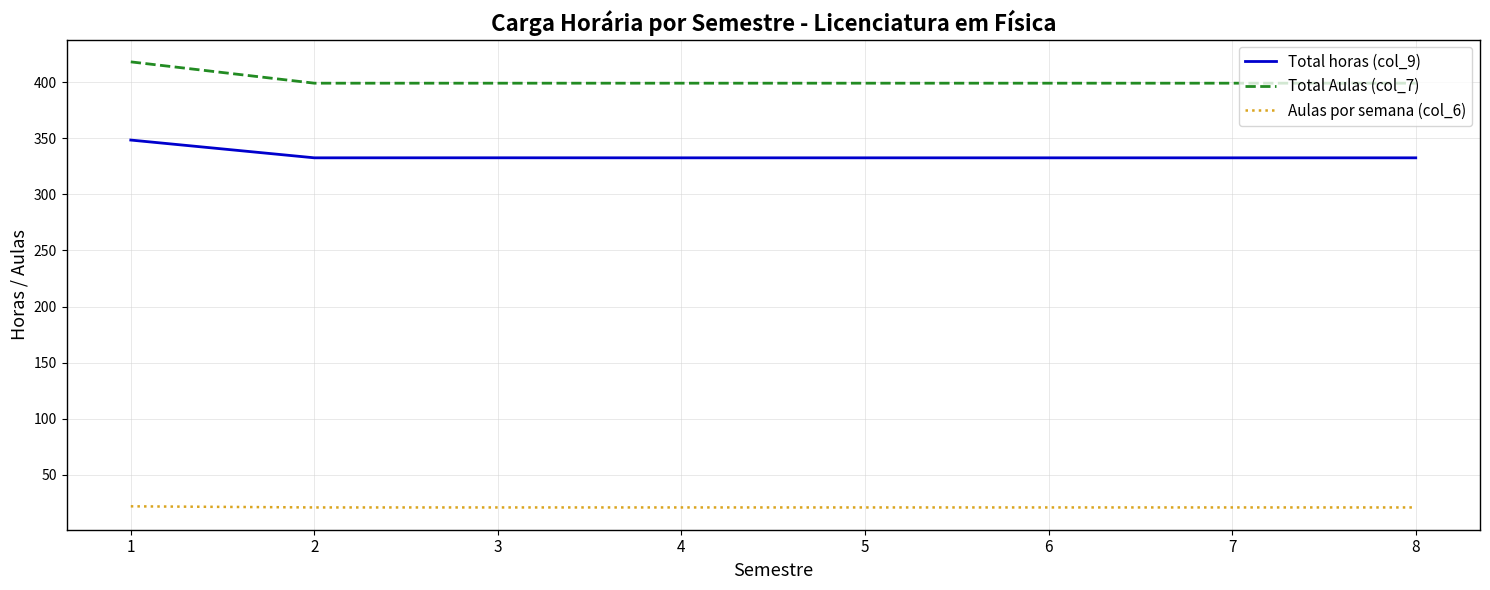

Is the value of Total Aulas (col_7) at 5 greater than the value of Aulas por semana (col_6) at 5?

Yes